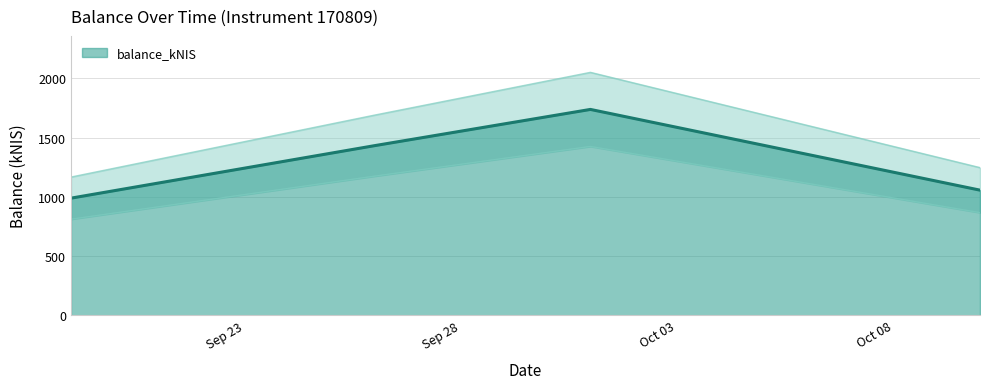

How many values are below 1432?

2